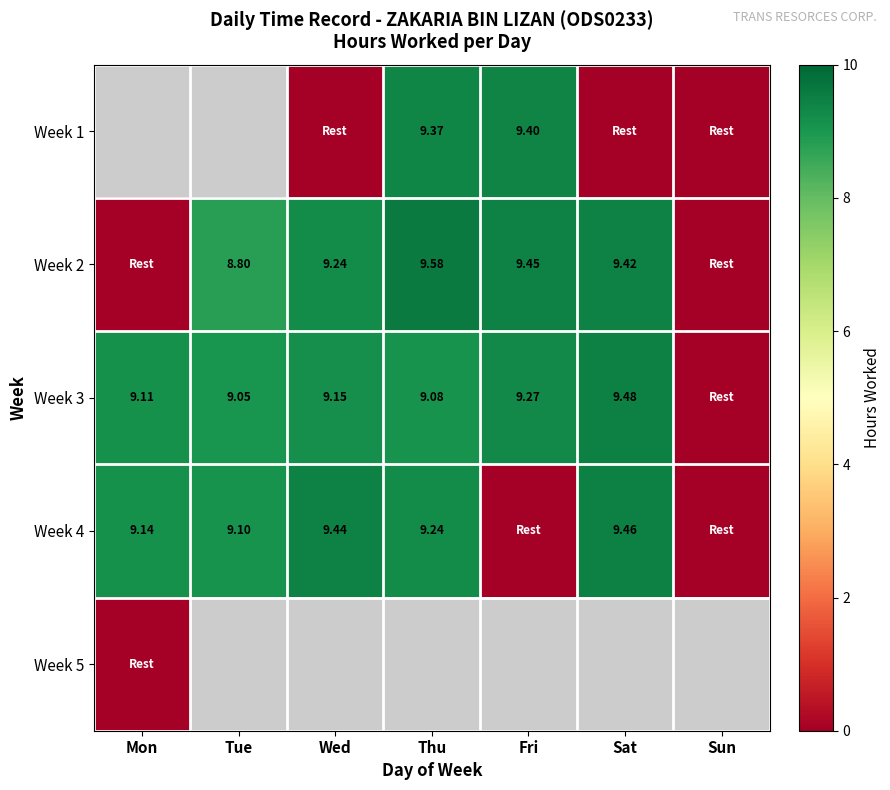

List the labels in order of Week 3 value, smallest first.

Sun, Tue, Thu, Mon, Wed, Fri, Sat